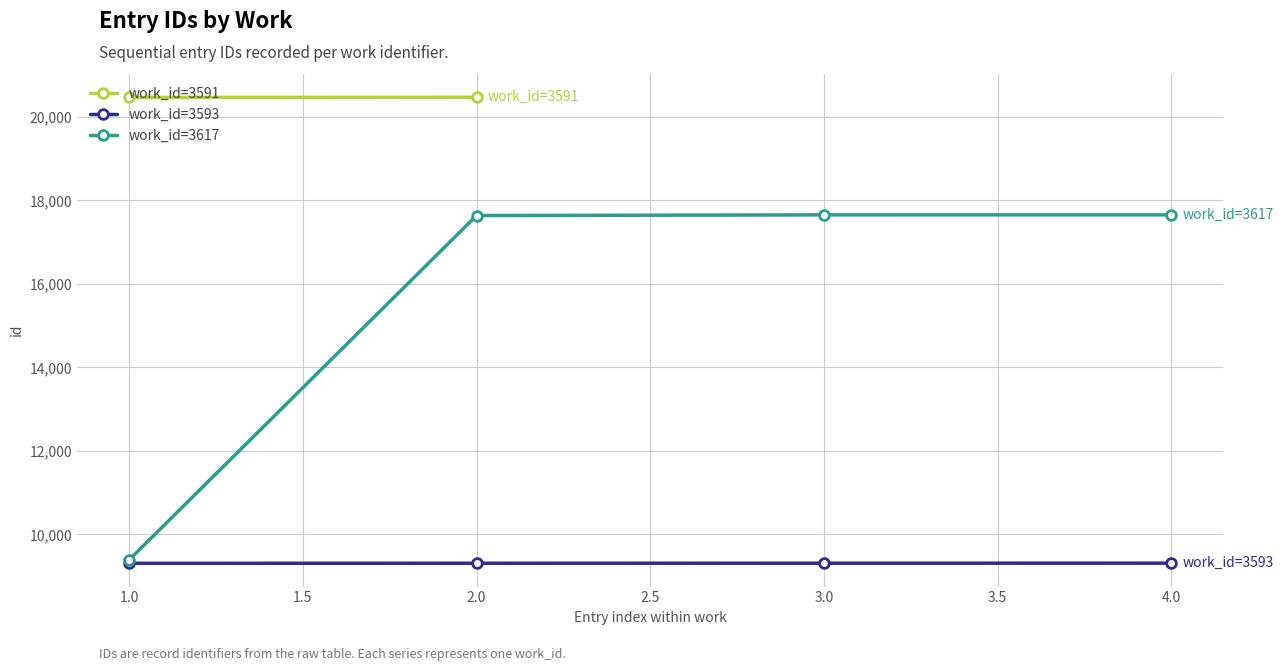

Is it true that work_id=3617 equals 31736 at 4.0?

False